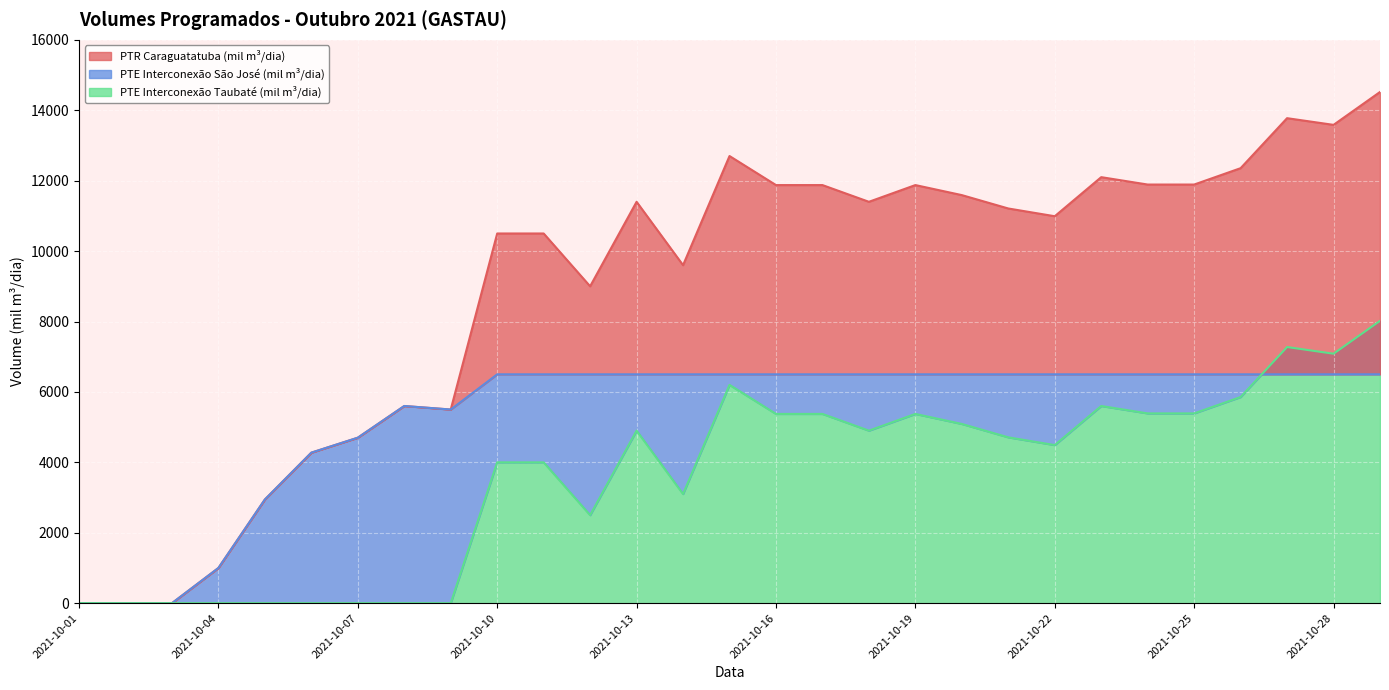

How many lines are shown in the chart?

3